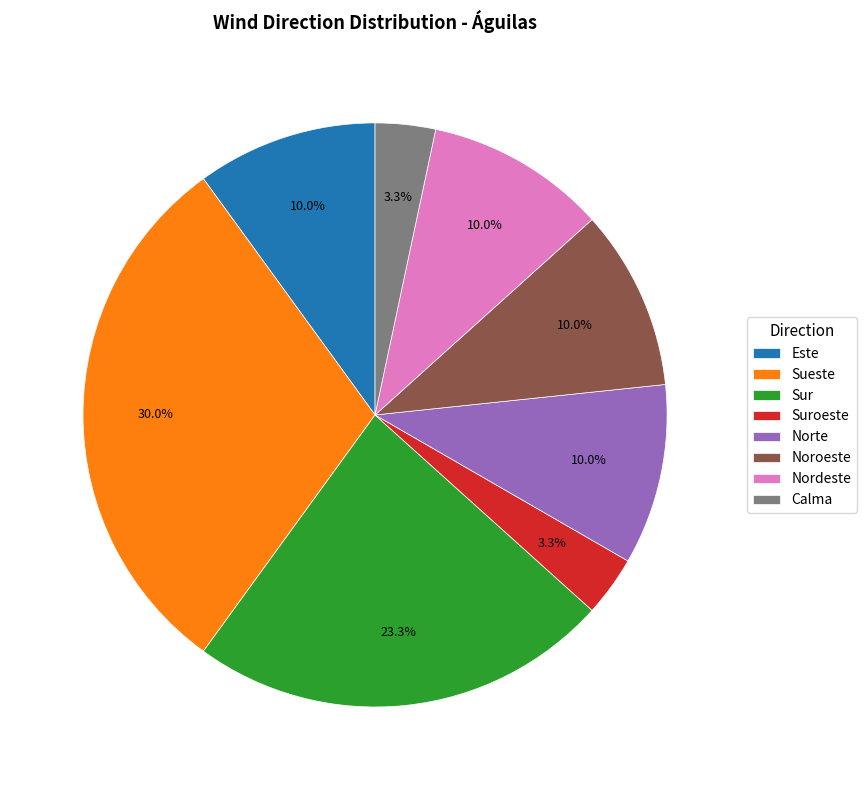

What is the largest slice in the pie chart?

Sueste